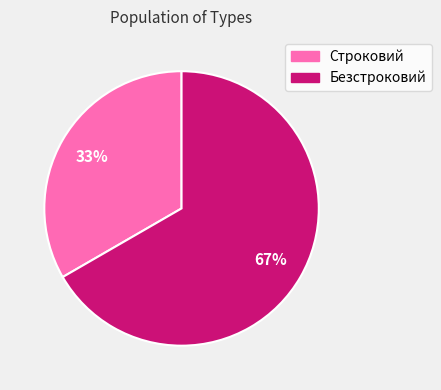

What is the ratio of the value at Безстроковий to the value at Строковий?

2.0